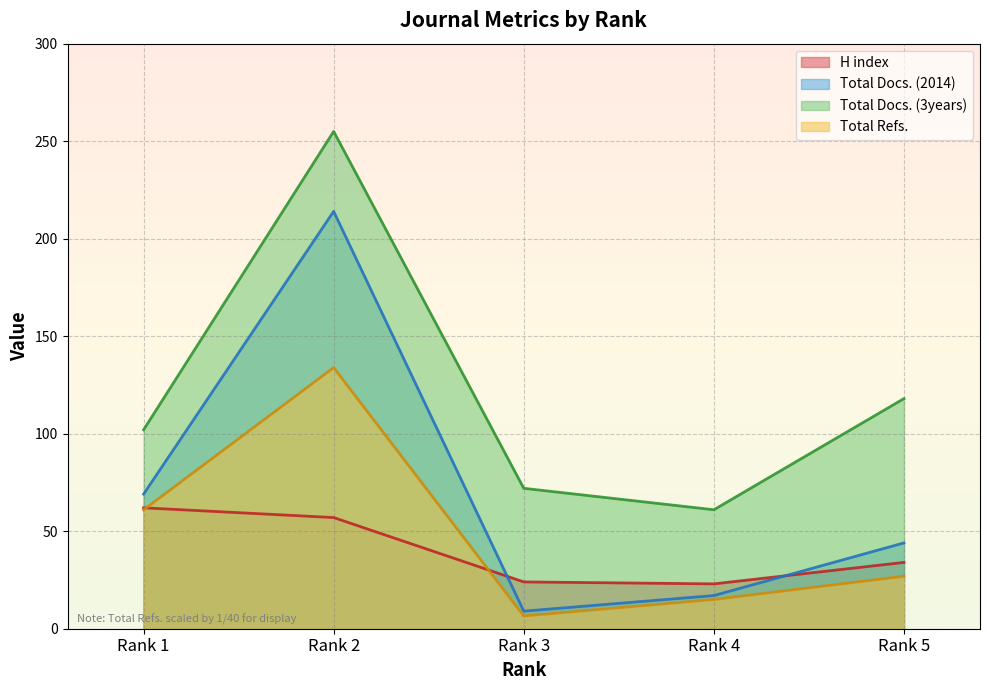

What is the average value of the Total Docs. (3years) series?

121.6